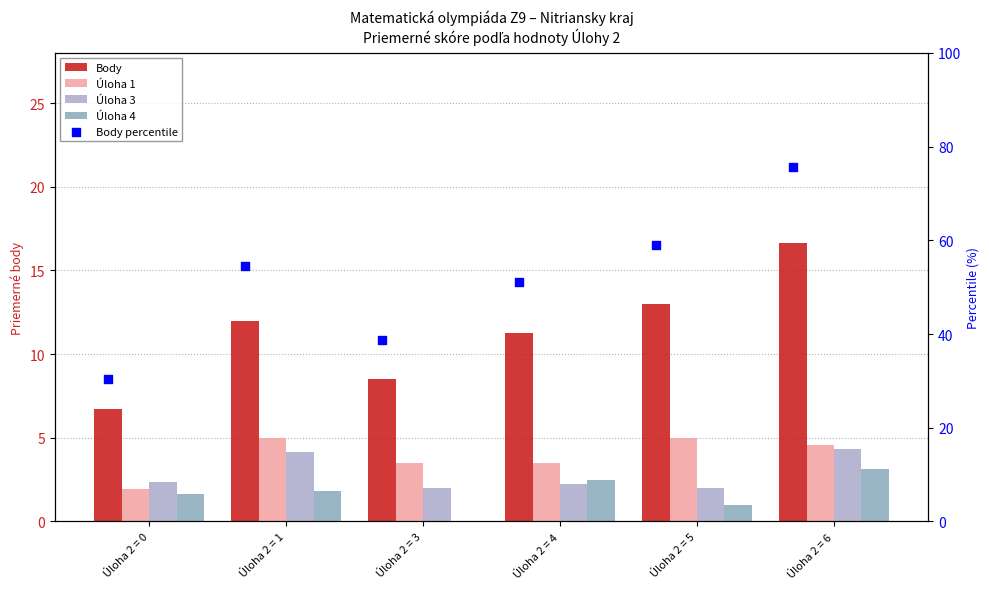

Is the value of Úloha 4 at Úloha 2 = 3 greater than the value of Úloha 3 at Úloha 2 = 1?

No